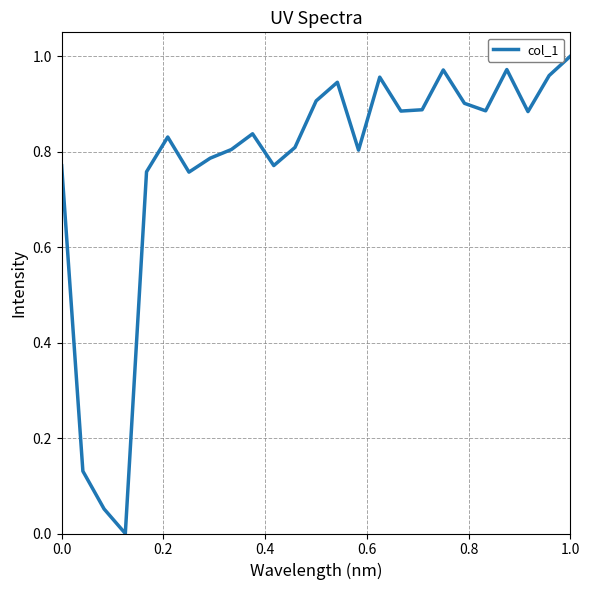

What is the difference between the second highest and minimum values?

1.0